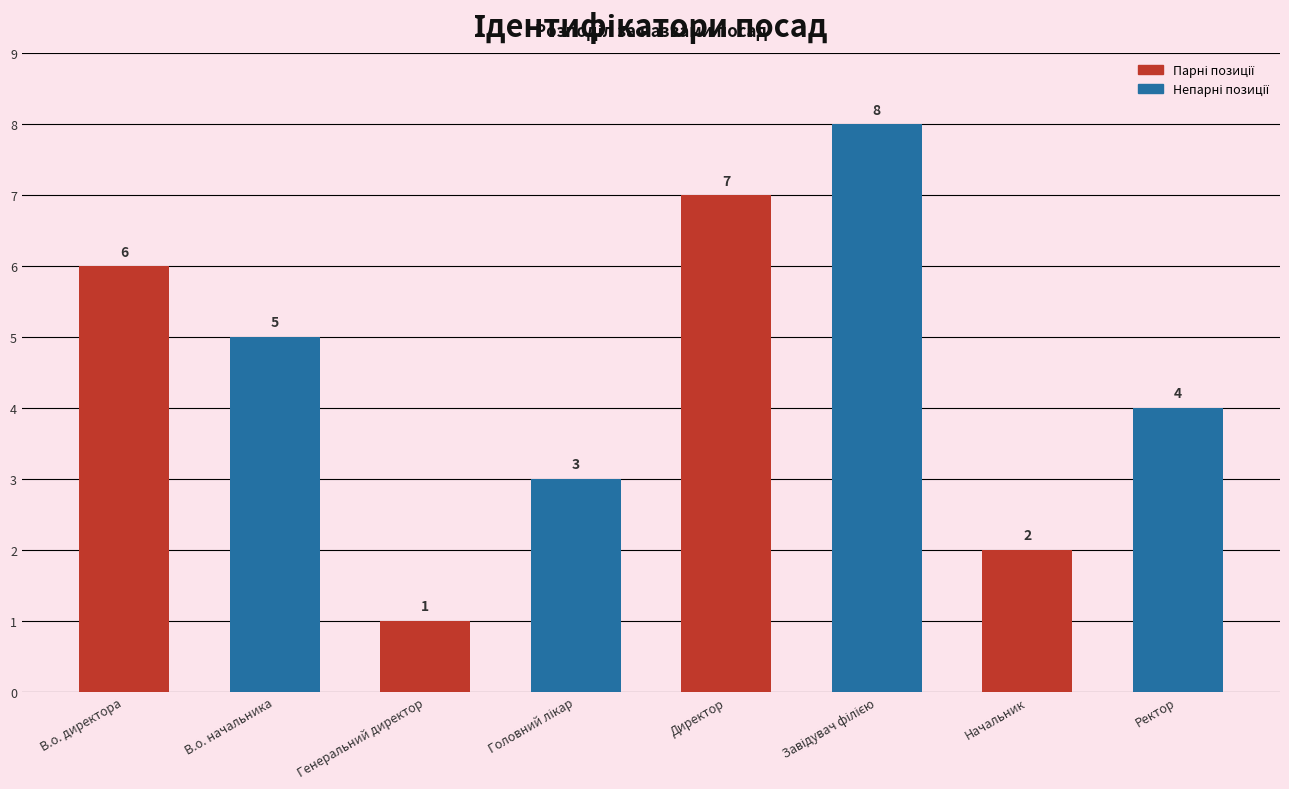

What is the change in value from В.о. директора to Генеральний директор?

-5